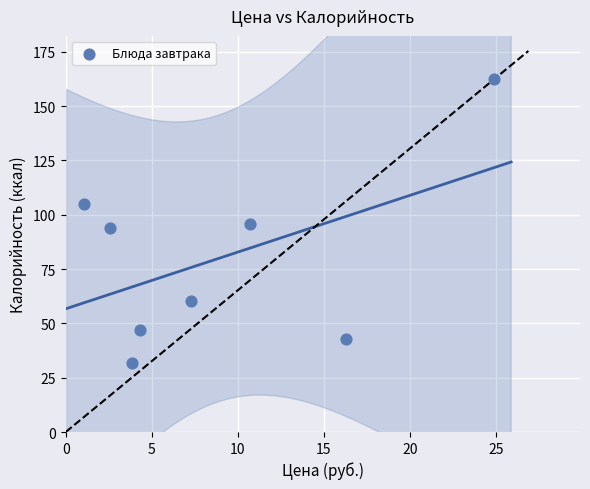

What is the average X value?

8.9